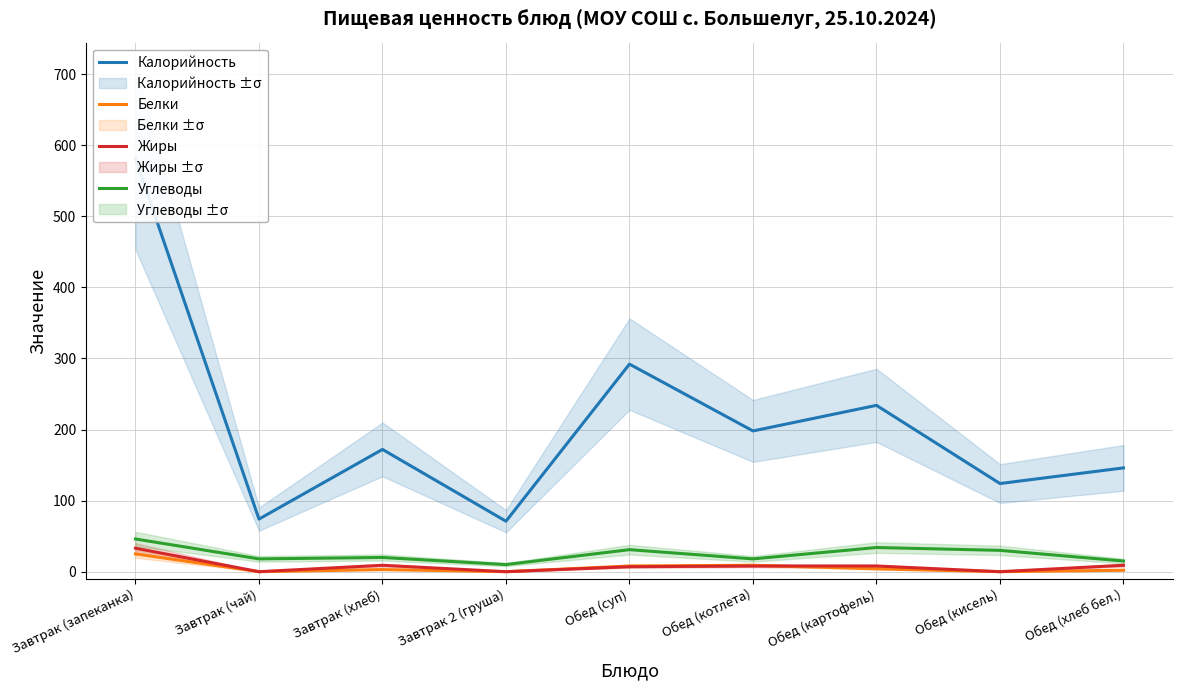

Which series changed the most between Завтрак (запеканка) and Завтрак 2 (груша)?

Калорийность